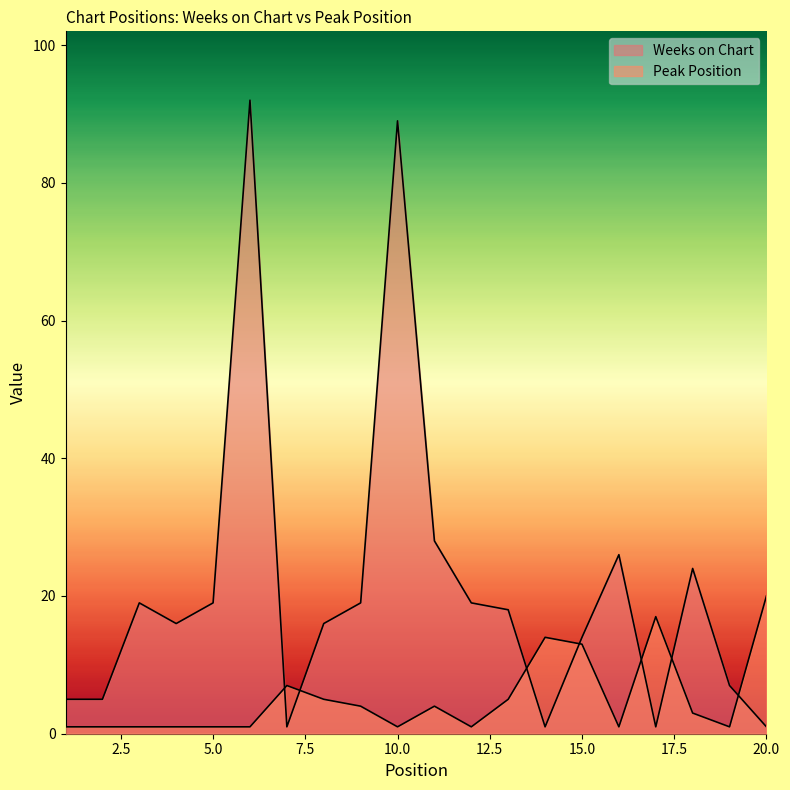

What is the difference between the Peak Position values at 9 and 17?

13